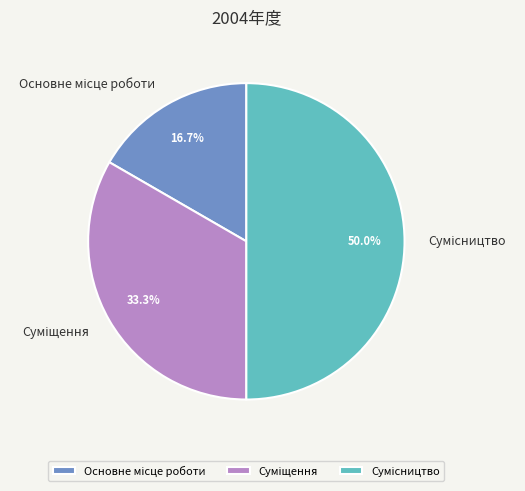

True or false: Суміщення accounts for 33% of the total.

True